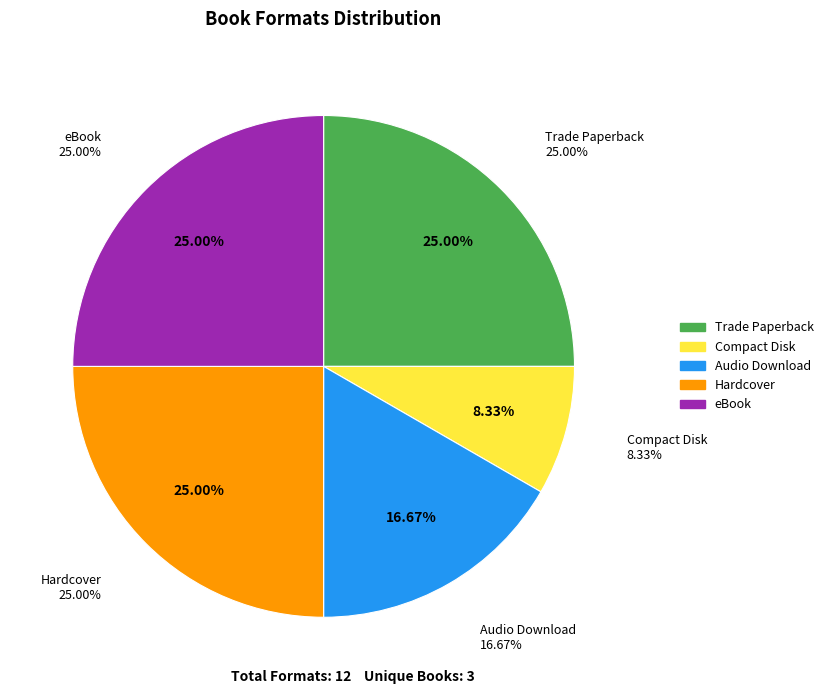

What is the largest slice in the pie chart?

Trade Paperback